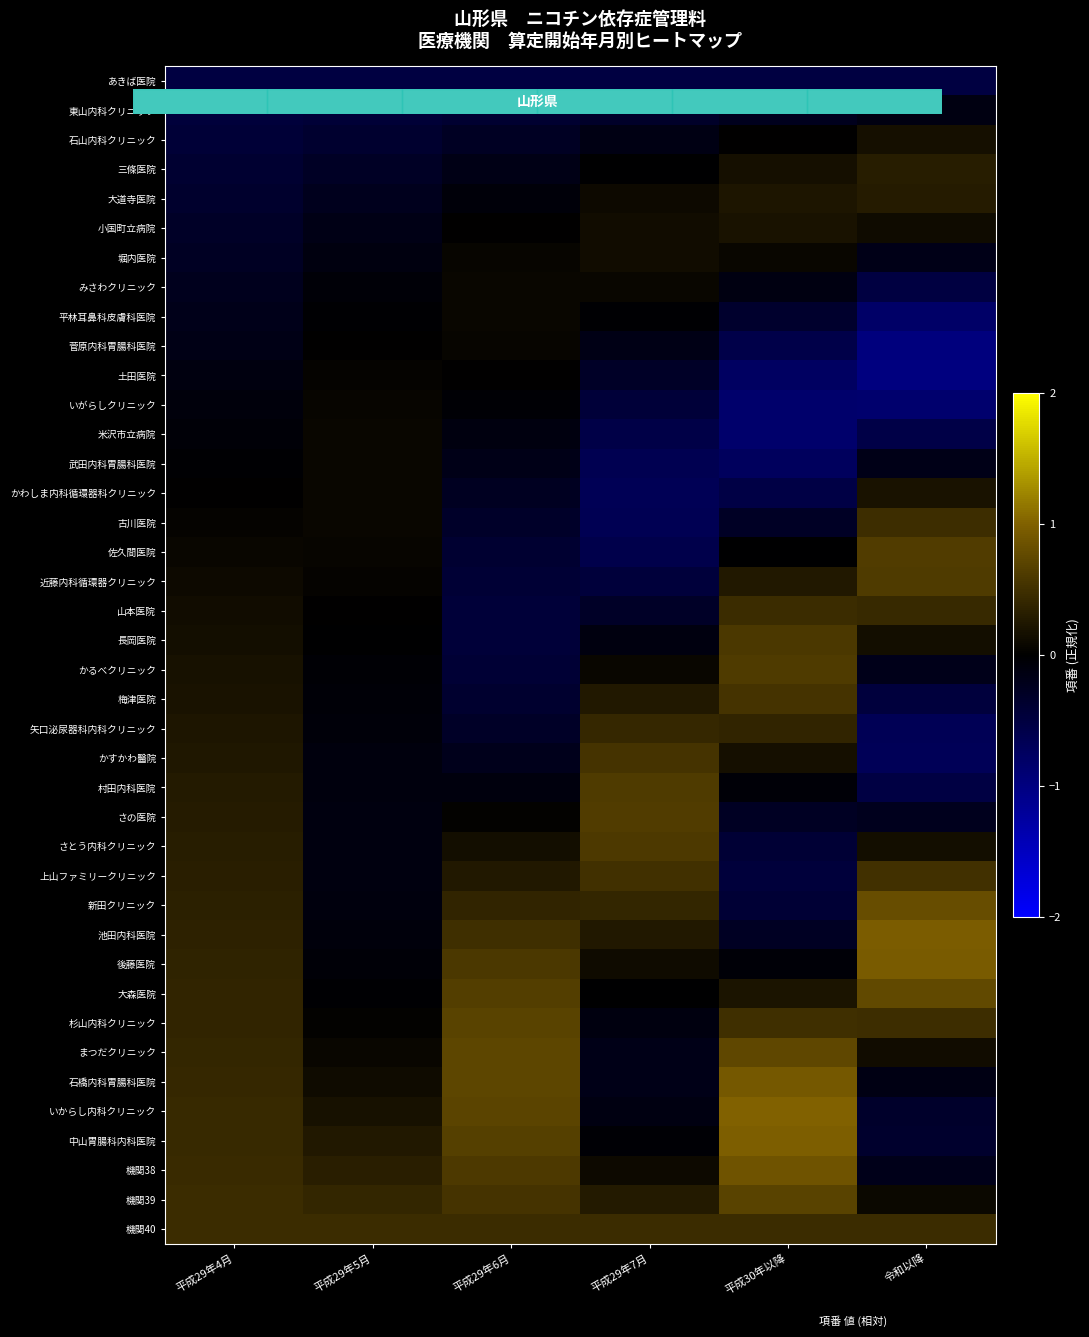

What is the maximum value shown in the chart?

1.0